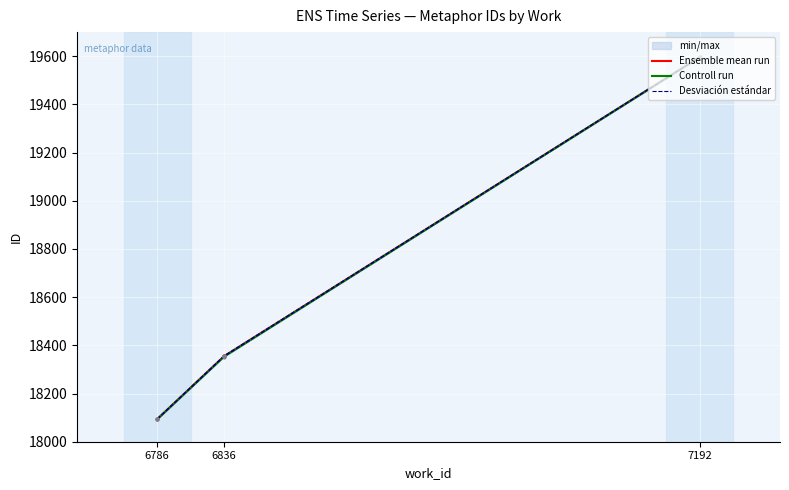

Between 6786 and 7192, which series saw the biggest shift?

Controll run